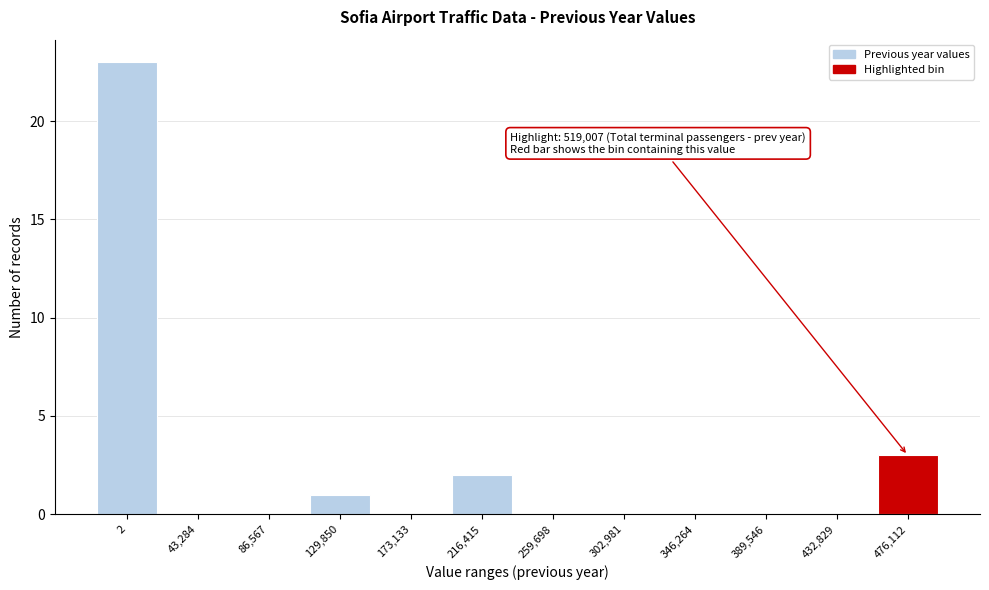

Reading left to right, list all the values displayed in this chart.

2=23	43,284=0	86,567=0	129,850=1	173,133=0	216,415=2	259,698=0	302,981=0	346,264=0	389,546=0	432,829=0	476,112=3